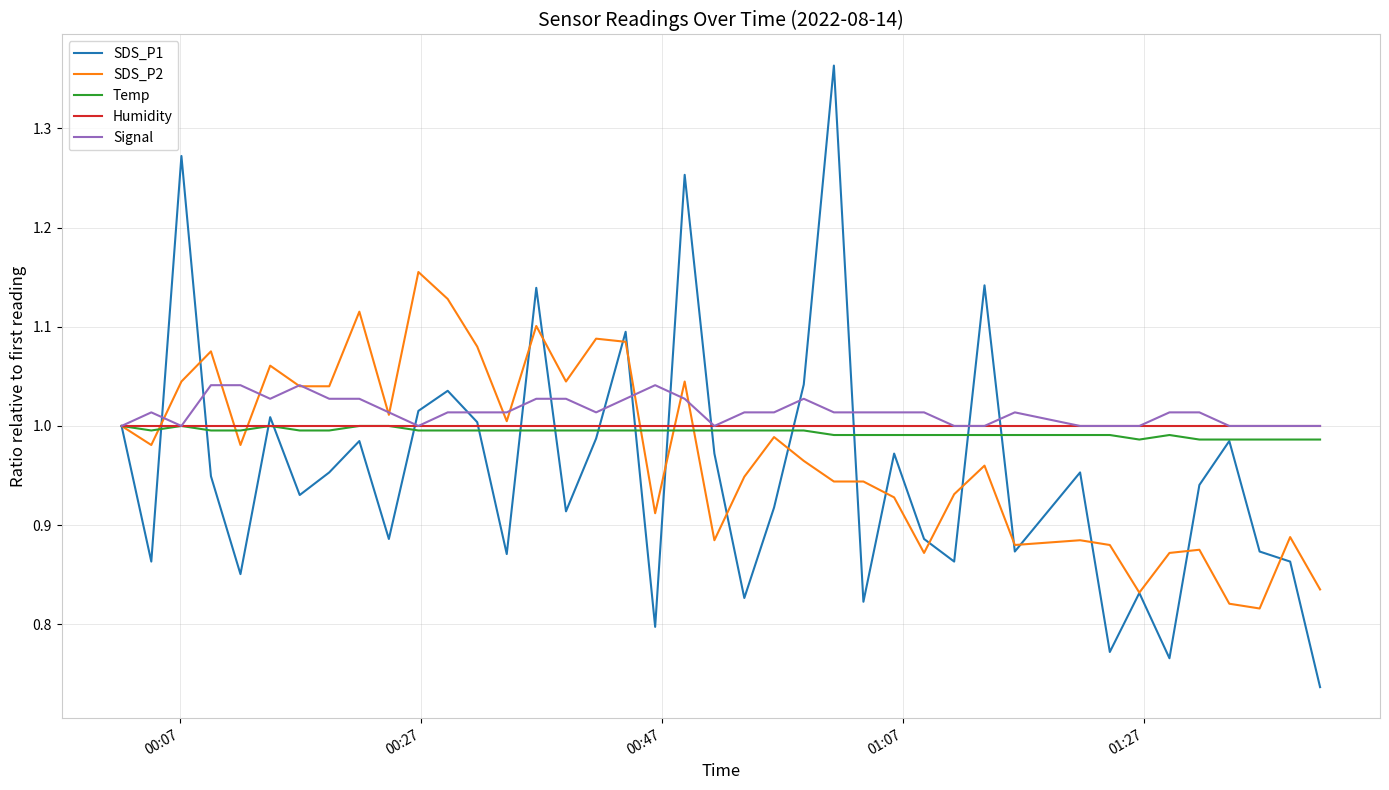

Which series has the widest spread of values?

SDS_P1